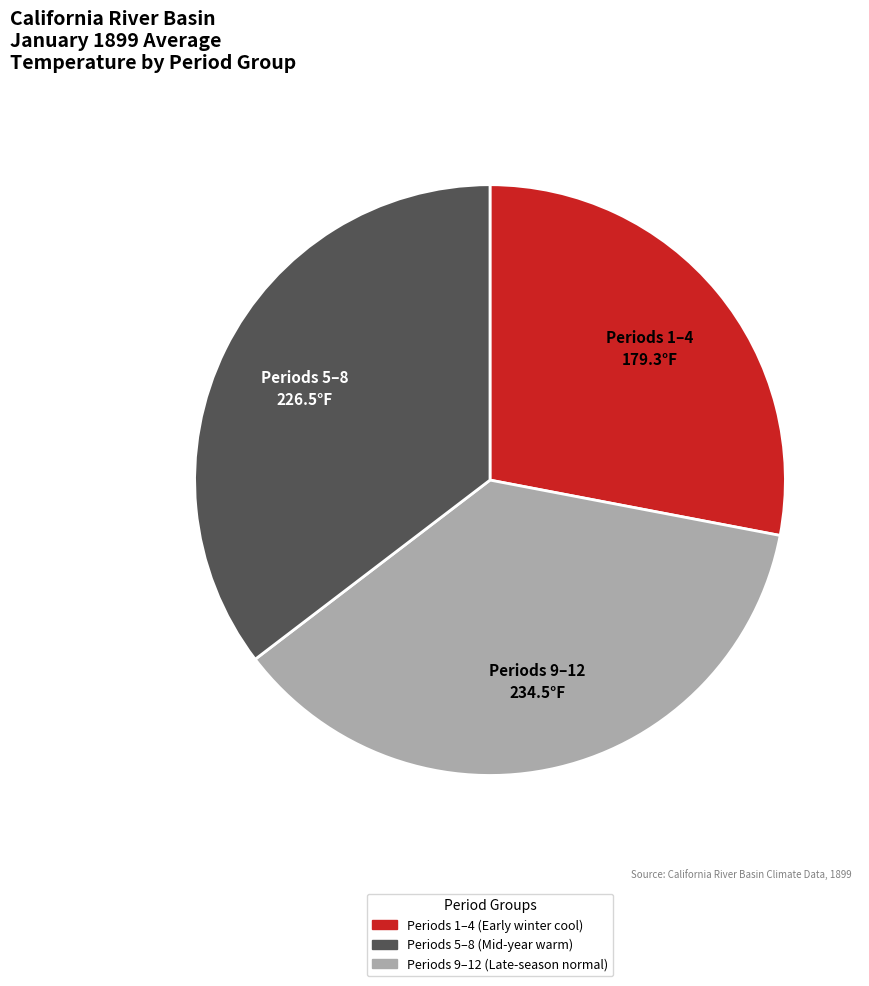

Is there any slice that represents more than half of the pie?

No